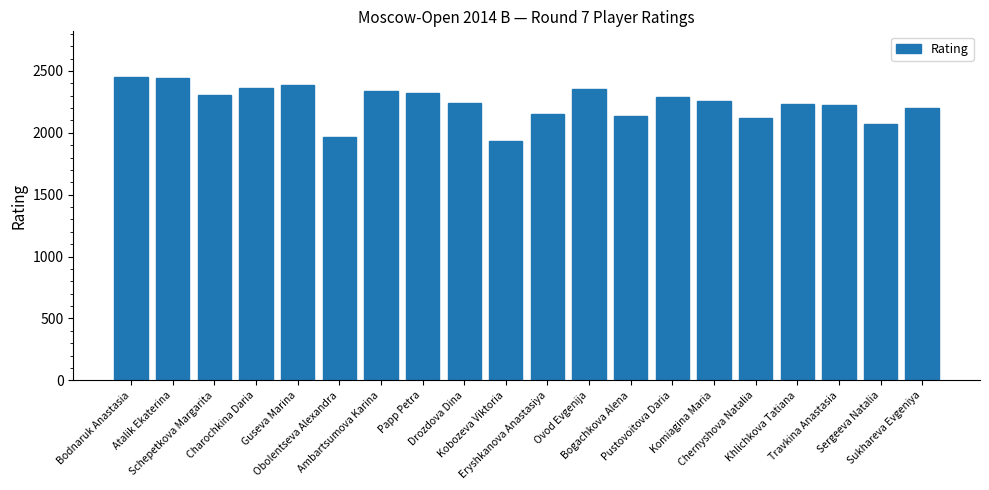

Between Sergeeva Natalia and Bodnaruk Anastasia, which is larger?

Bodnaruk Anastasia